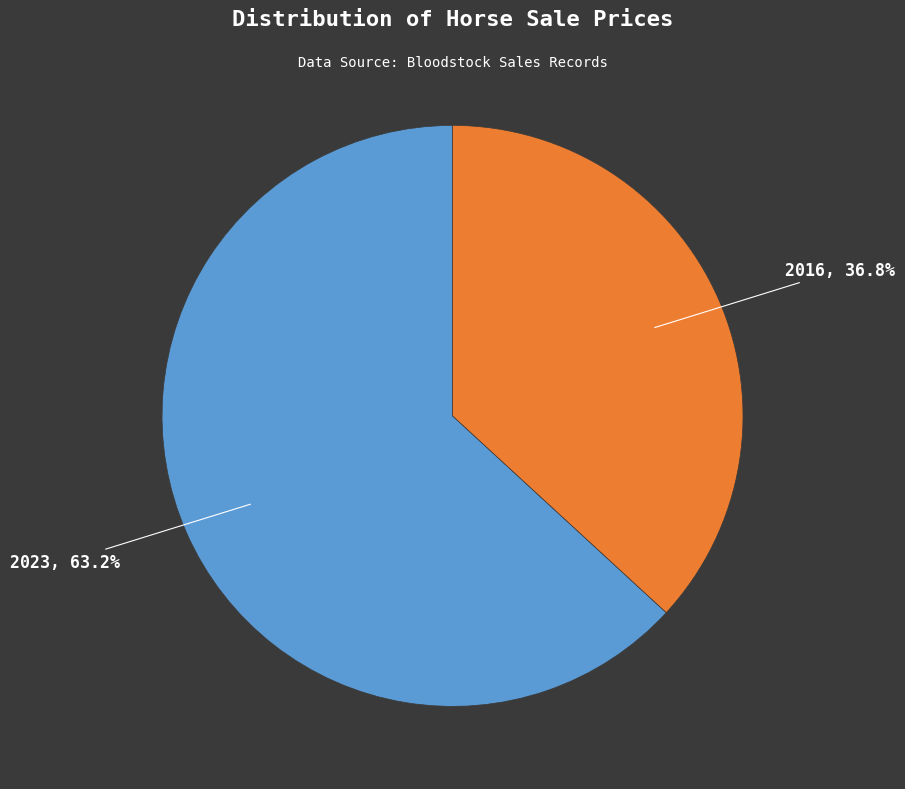

Count the number of slices in the pie.

2